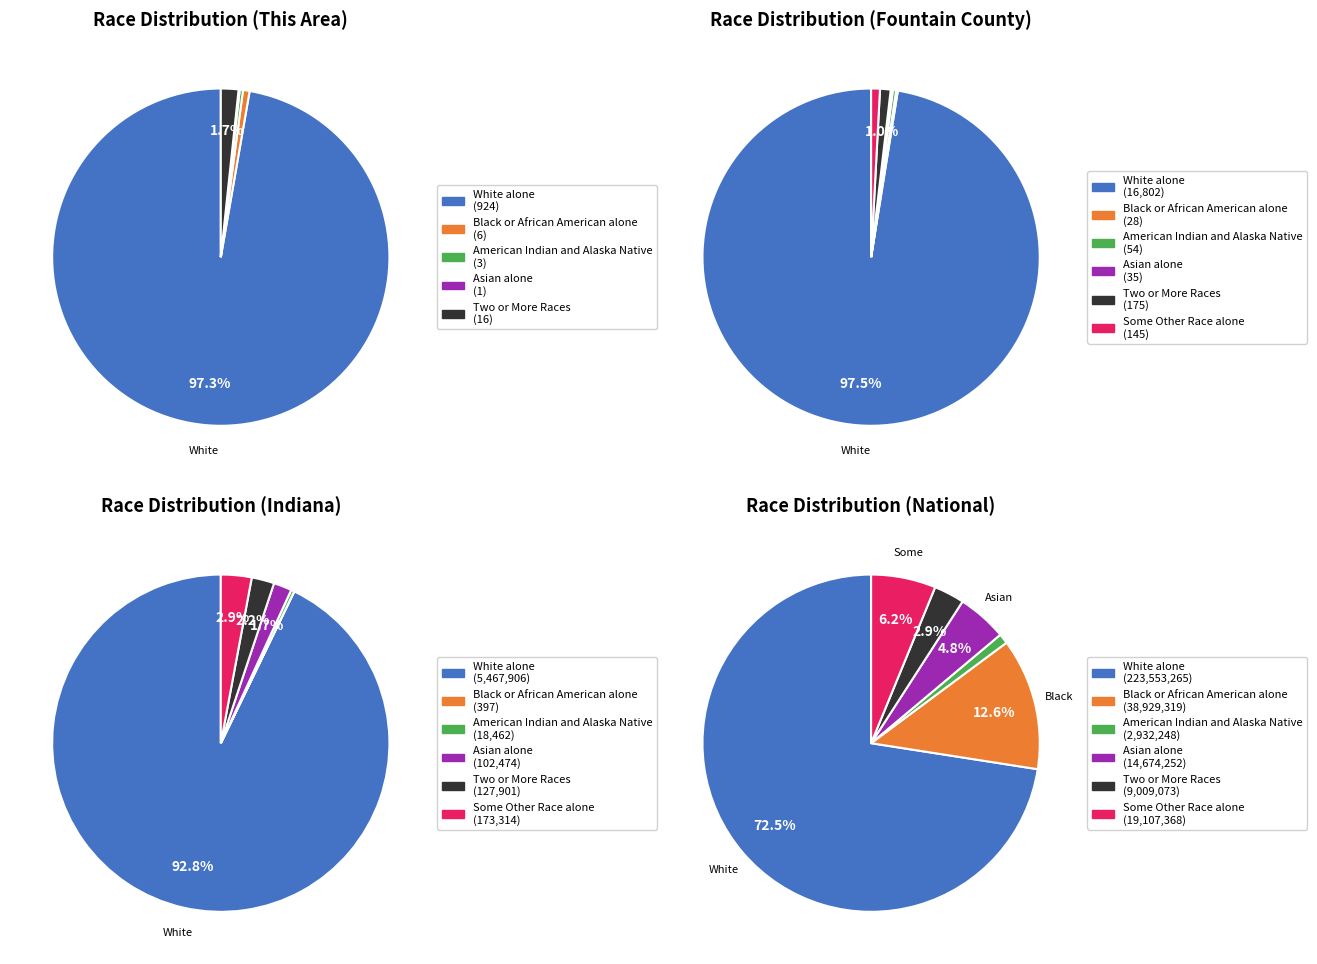

What is the largest slice in the pie chart?

White alone